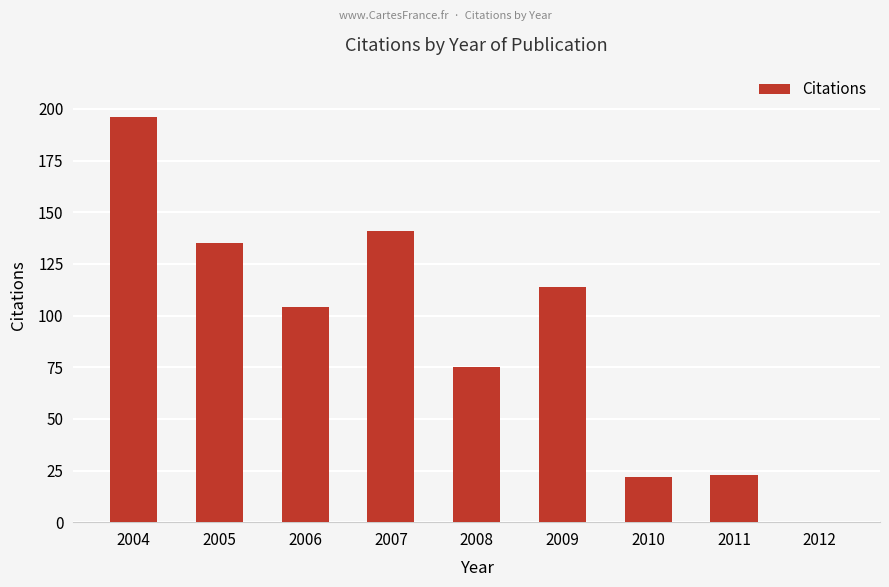

What is the greatest value displayed?

196